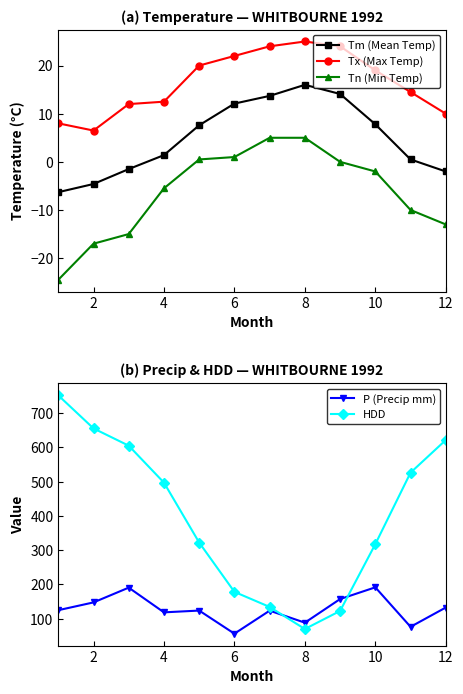

Which series has the largest total across all categories?

HDD